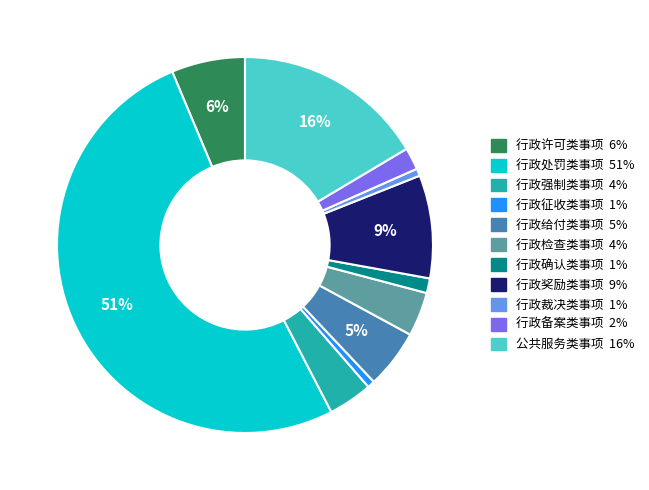

Between 行政征收类事项 and 行政备案类事项, which is larger?

行政备案类事项